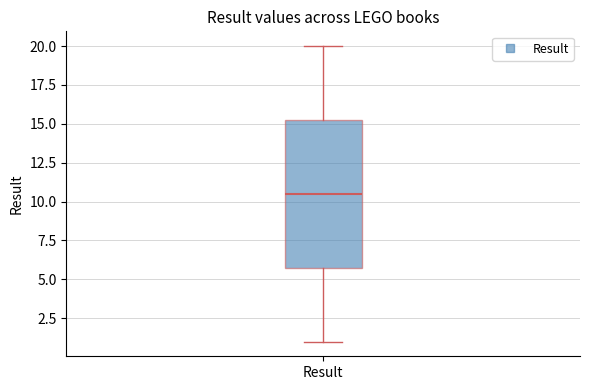

Read this box plot against the y-axis: the position of the median line, the range covered by the box, and the ends of both whiskers. The values are not printed on the chart, so give them approximately, as read against the axis.

median 10.5, box 6.0 to 15.5, whiskers 1.0 to 20.0